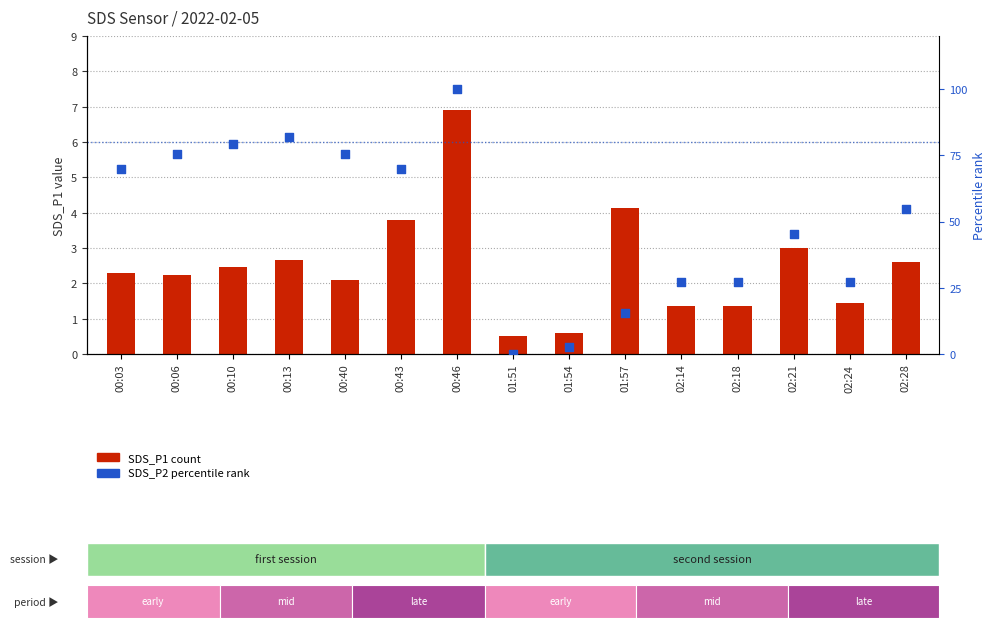

Which series has the largest Y range (max minus min)?

SDS_P2 (percentile)